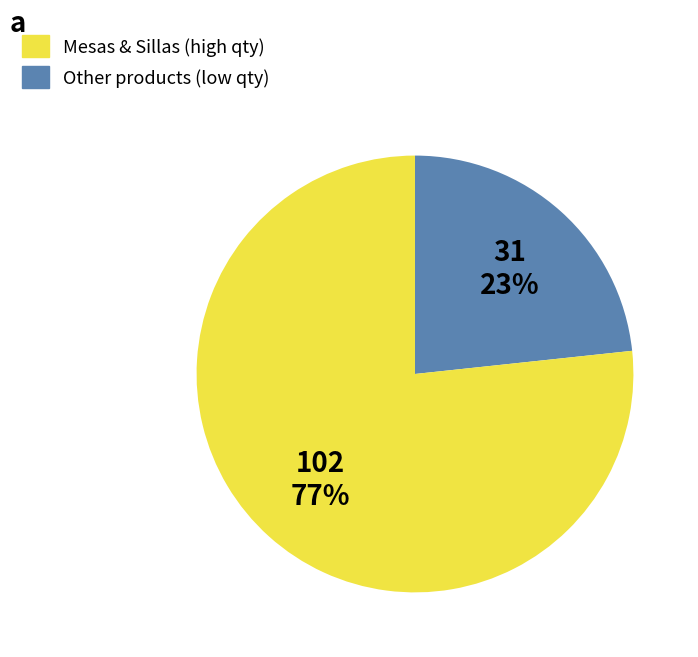

To the nearest percent, what is the average slice percentage?

50%